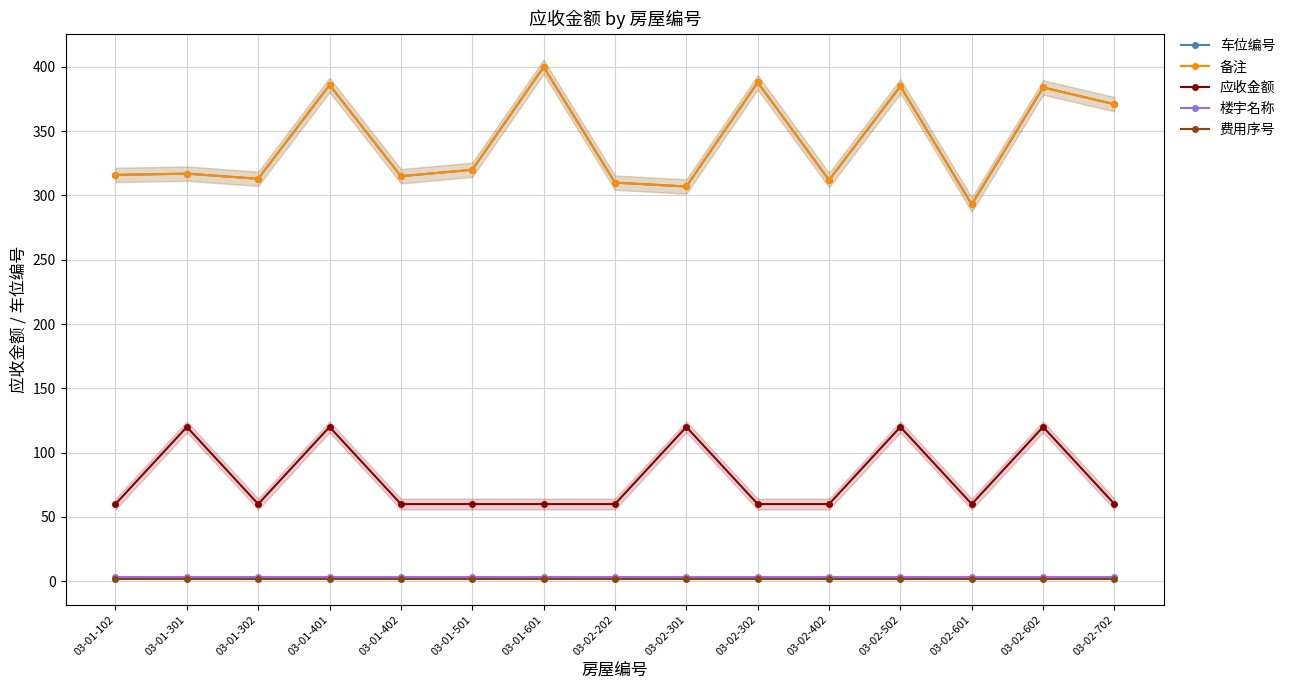

Reading right to left, extract all data points from this chart.

车位编号: 03-02-702=371	03-02-602=384	03-02-601=293	03-02-502=385	03-02-402=312	03-02-302=388	03-02-301=307	03-02-202=310	03-01-601=400	03-01-501=320	03-01-402=315	03-01-401=386	03-01-302=313	03-01-301=317	03-01-102=316
备注: 03-02-702=371	03-02-602=384	03-02-601=293	03-02-502=385	03-02-402=312	03-02-302=388	03-02-301=307	03-02-202=310	03-01-601=400	03-01-501=320	03-01-402=315	03-01-401=386	03-01-302=313	03-01-301=317	03-01-102=316
应收金额: 03-02-702=60	03-02-602=120	03-02-601=60	03-02-502=120	03-02-402=60	03-02-302=60	03-02-301=120	03-02-202=60	03-01-601=60	03-01-501=60	03-01-402=60	03-01-401=120	03-01-302=60	03-01-301=120	03-01-102=60
楼宇名称: 03-02-702=3	03-02-602=3	03-02-601=3	03-02-502=3	03-02-402=3	03-02-302=3	03-02-301=3	03-02-202=3	03-01-601=3	03-01-501=3	03-01-402=3	03-01-401=3	03-01-302=3	03-01-301=3	03-01-102=3
费用序号: 03-02-702=2	03-02-602=2	03-02-601=2	03-02-502=2	03-02-402=2	03-02-302=2	03-02-301=2	03-02-202=2	03-01-601=2	03-01-501=2	03-01-402=2	03-01-401=2	03-01-302=2	03-01-301=2	03-01-102=2